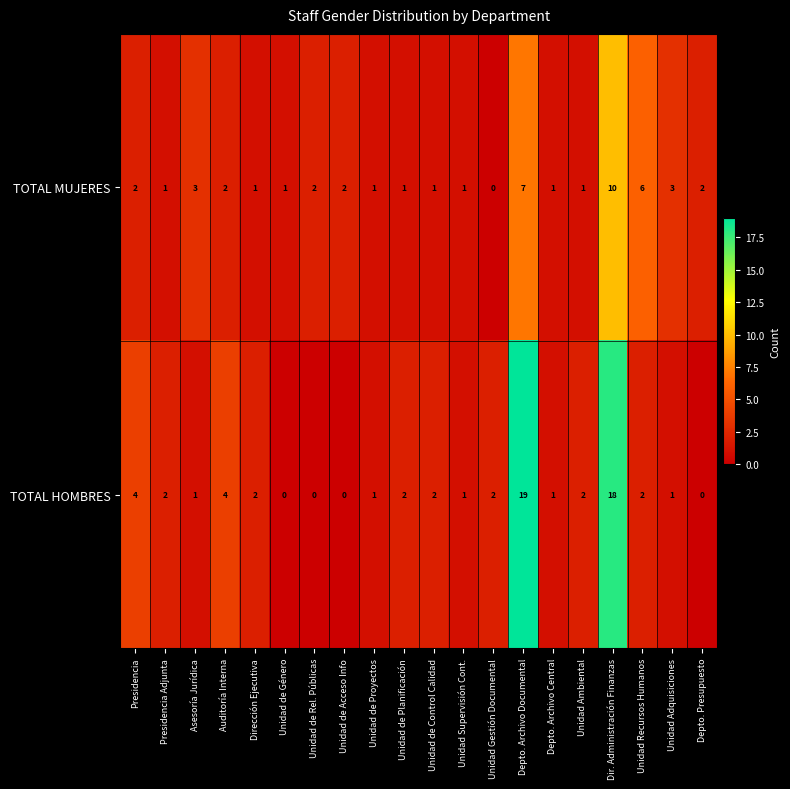

Count the TOTAL MUJERES values in the range 1 to 3.

16